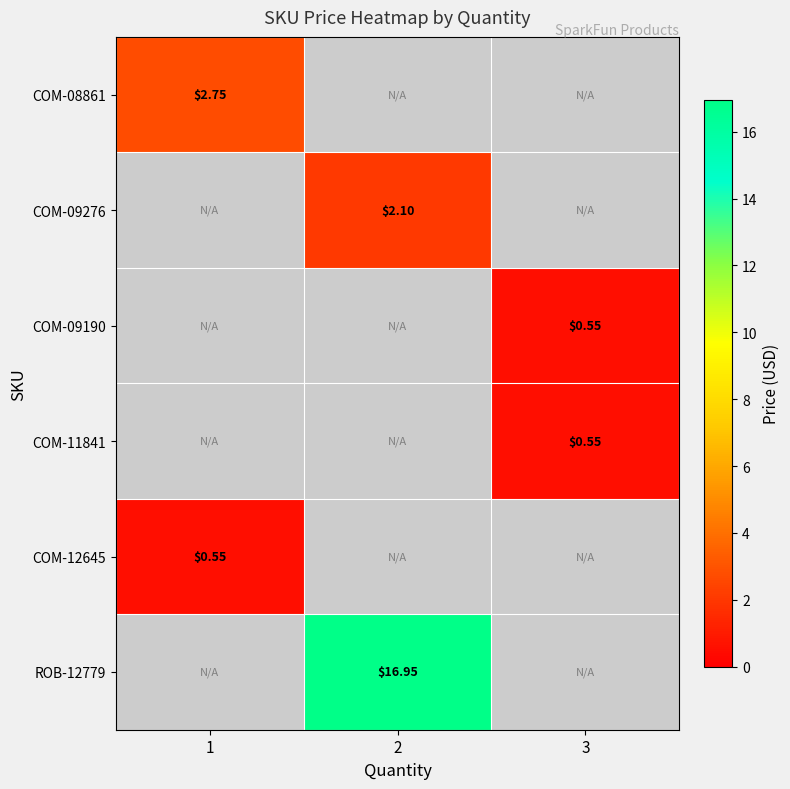

How many values in COM-11841 are above zero?

1